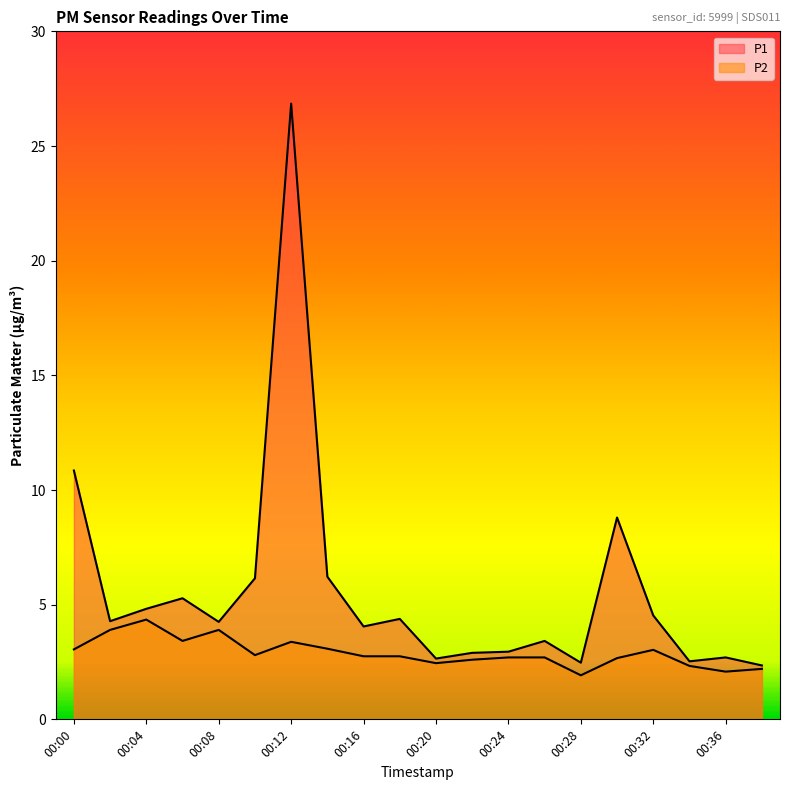

True or false: P2 and P1 cross at least once.

False